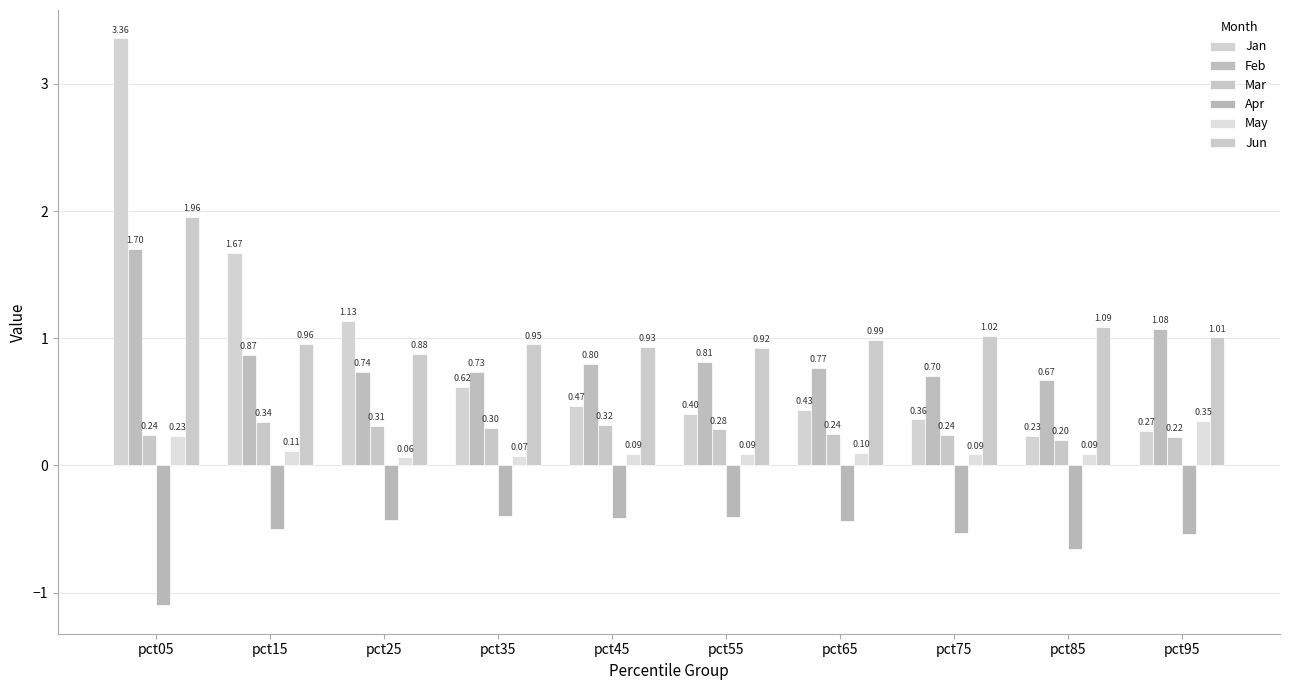

Is it true that Mar equals 0.1 at pct75?

False